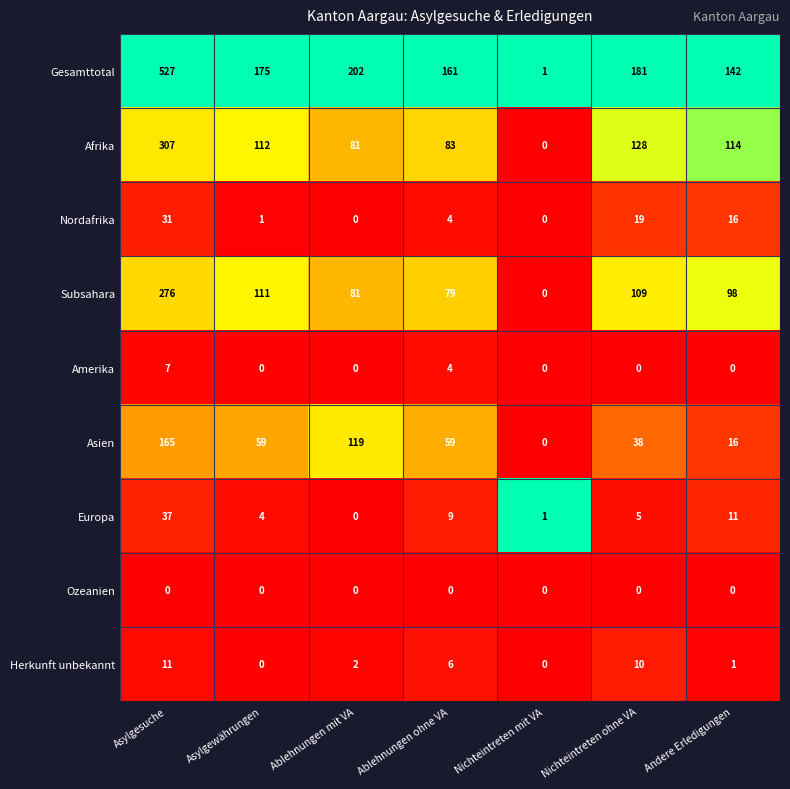

At which category is the sum across all series the highest?

Asylgesuche